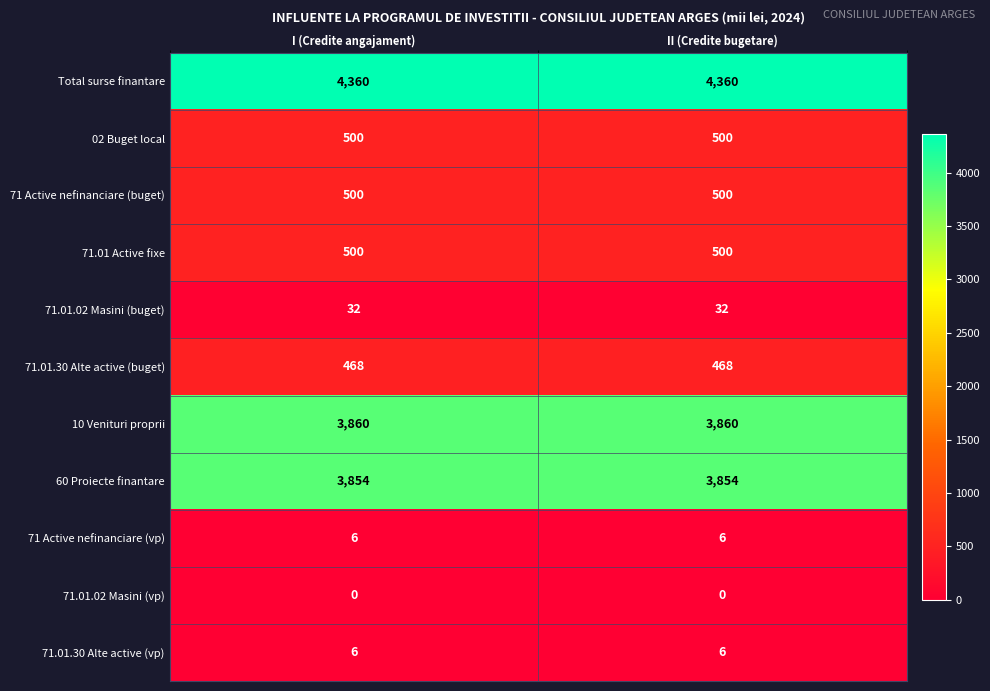

Which series has the largest total across all categories?

Total surse finantare